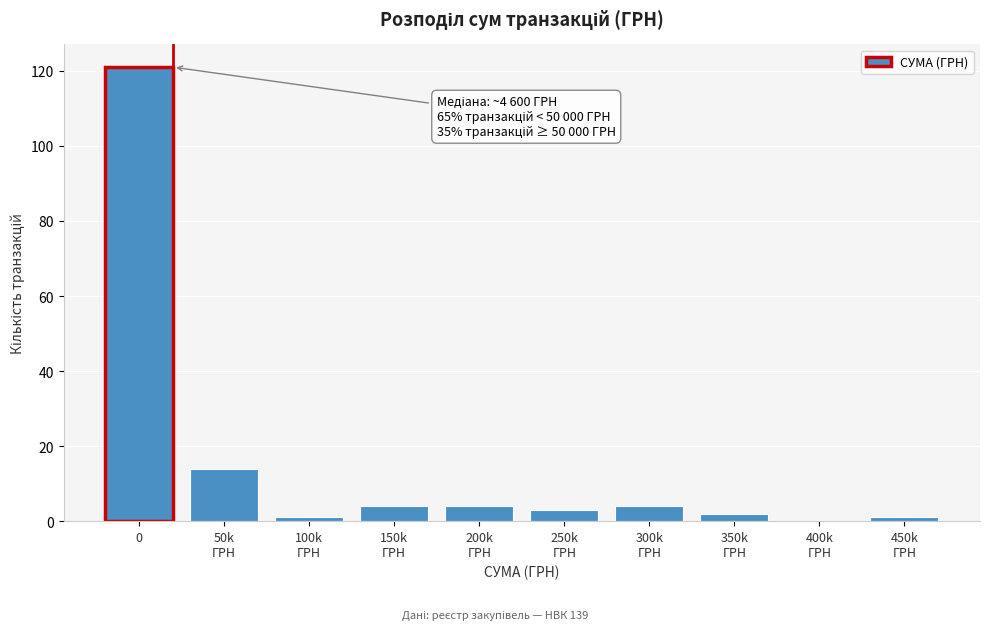

True or false: the data shows 121 at 0.

True